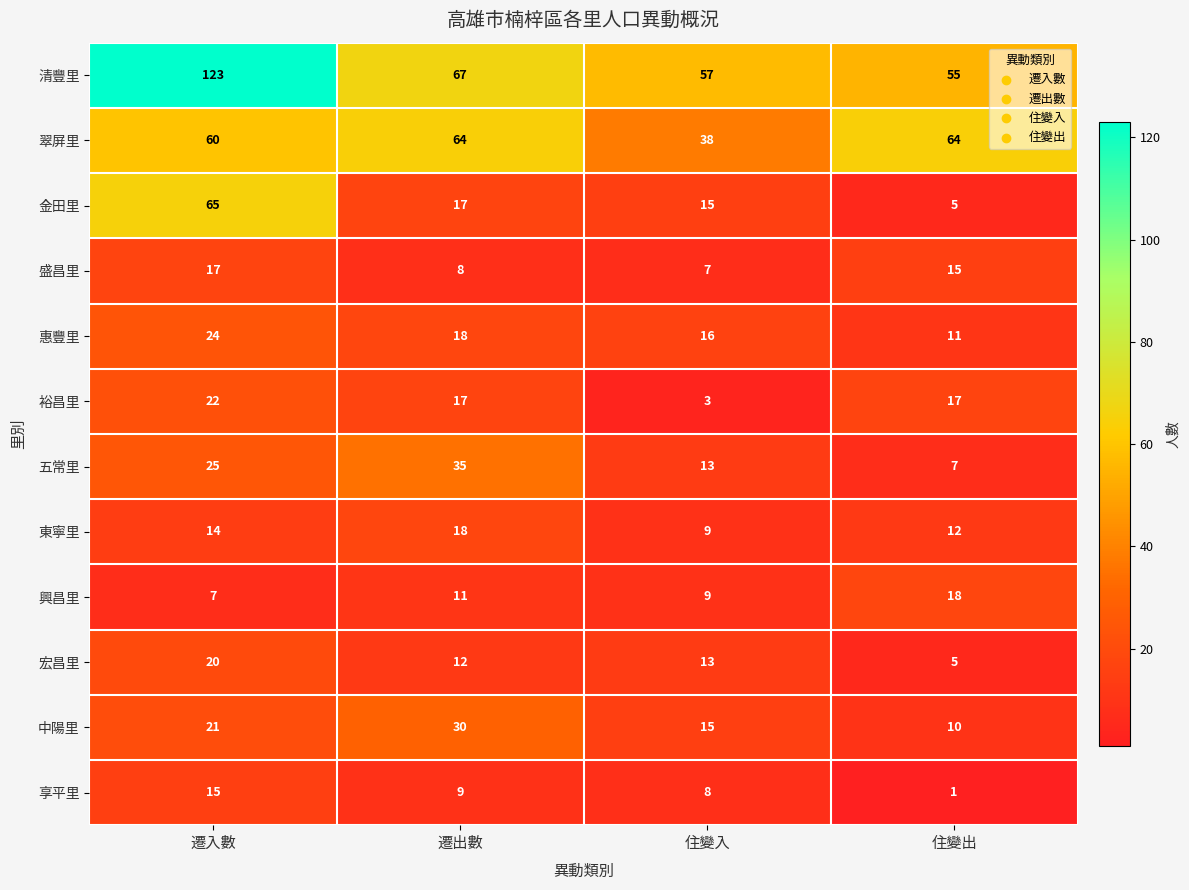

What is the difference between the maximum and minimum values in the 翠屏里 series?

26